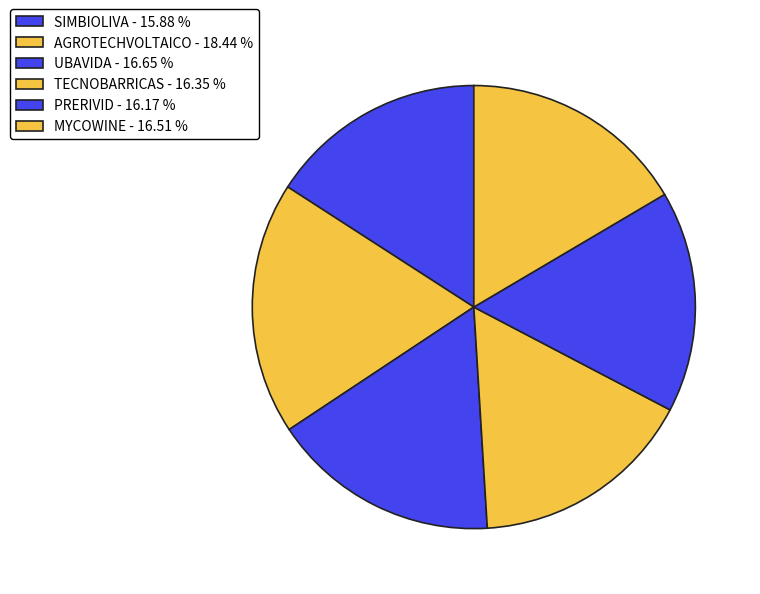

Approximately how many times larger is the value at MYCOWINE compared to SIMBIOLIVA?

1.0